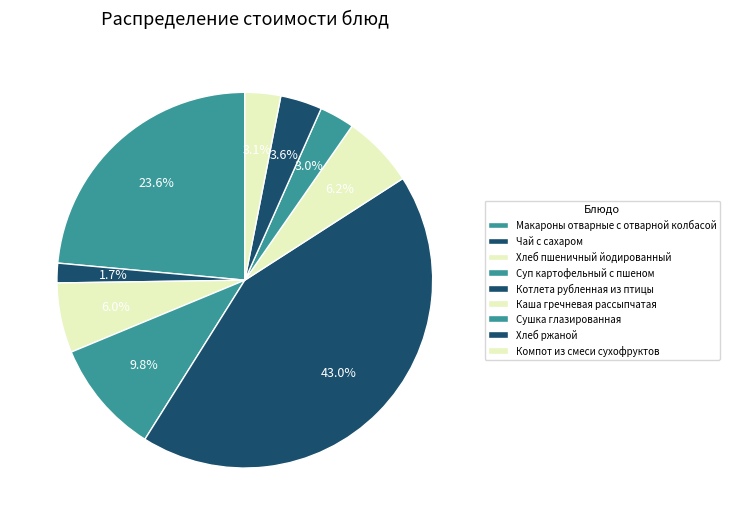

Does Котлета рубленная из птицы account for over 50% of the chart?

No